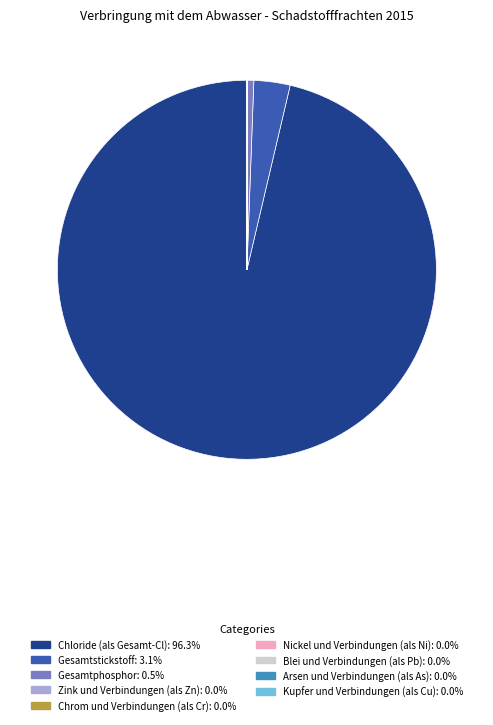

Does any single category account for the majority?

Yes